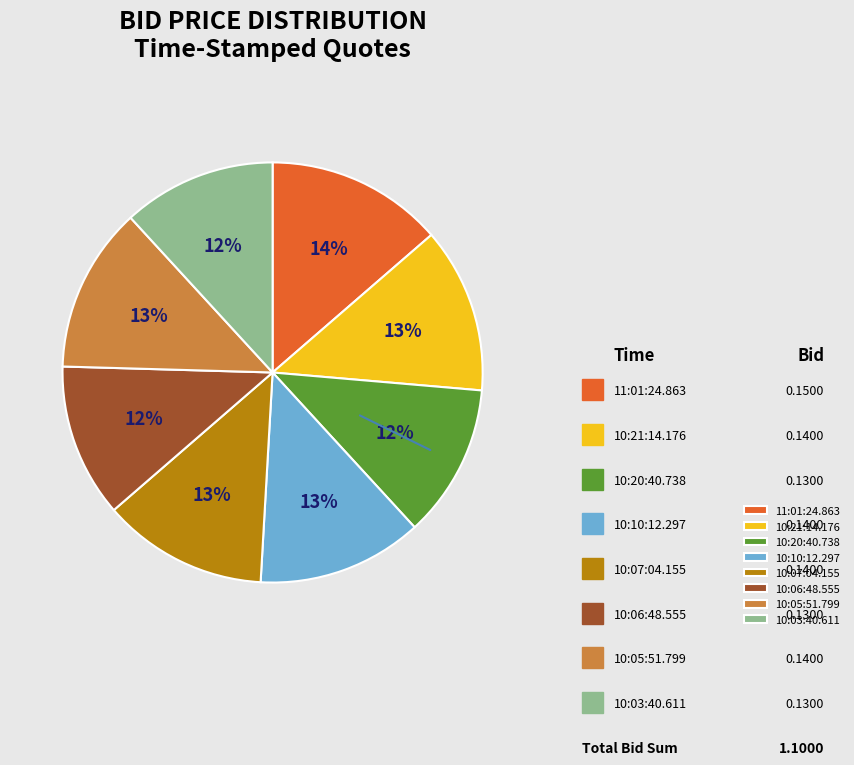

To the nearest percent, what portion does 10:06:48.555 represent?

12%